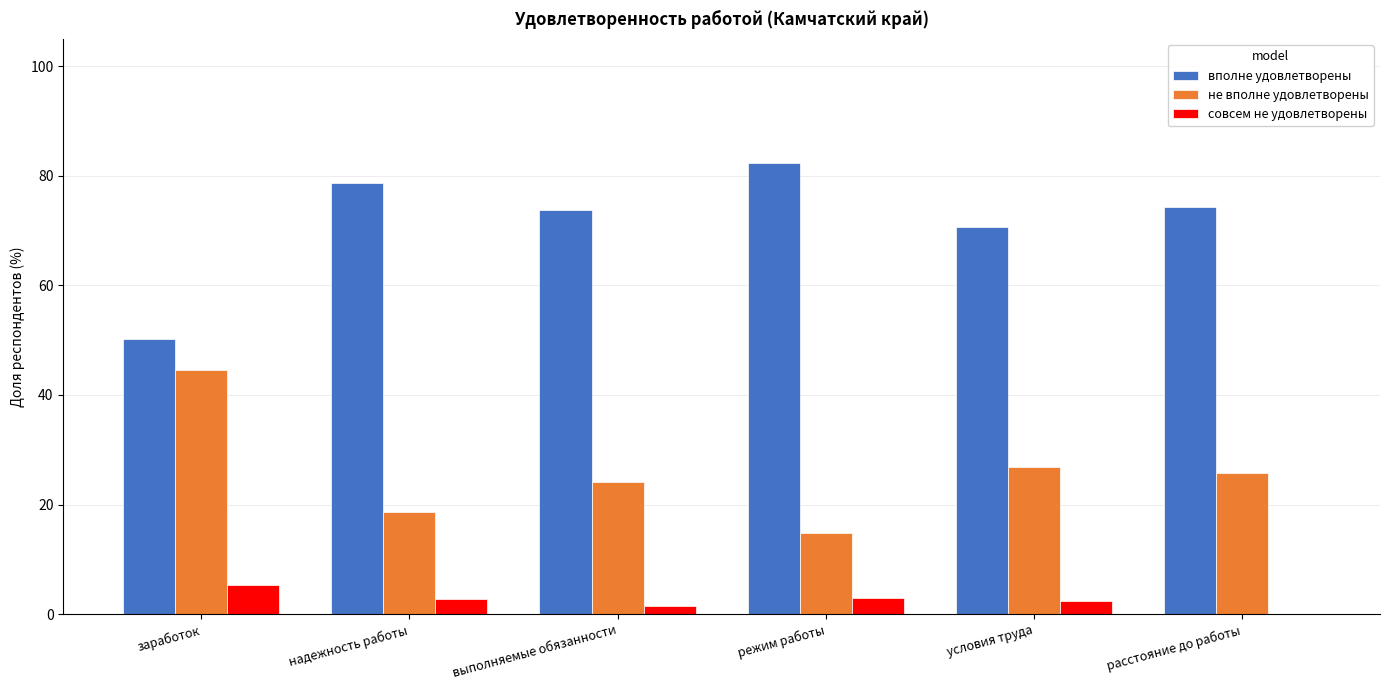

At which category does the chart reach its peak across all series?

режим работы